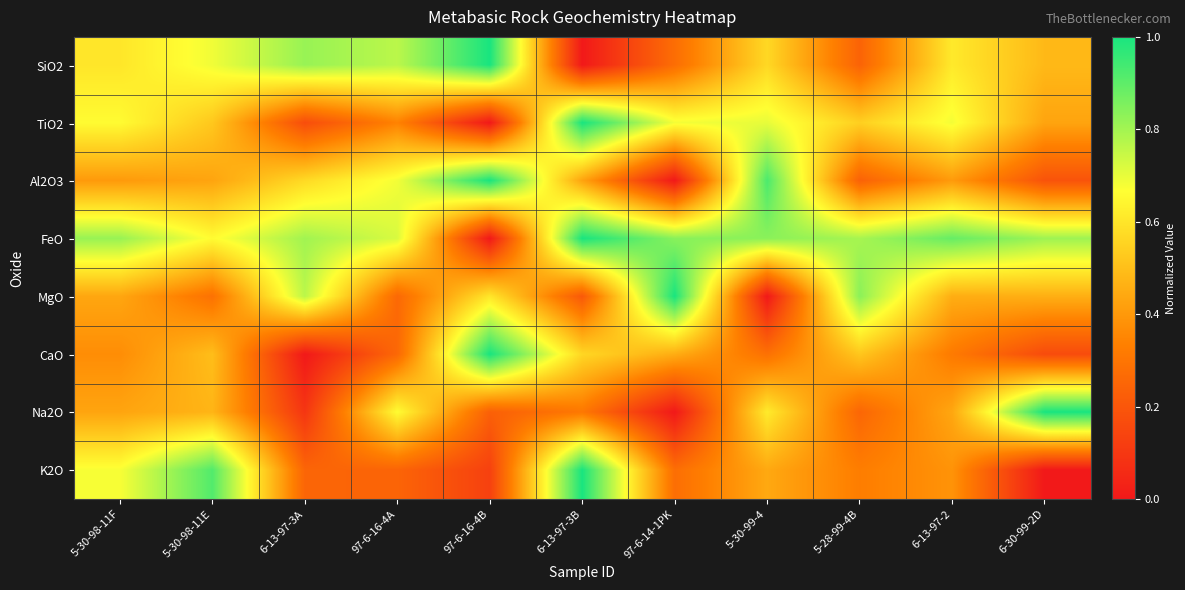

Which category has the highest value across all series?

97-6-16-4B